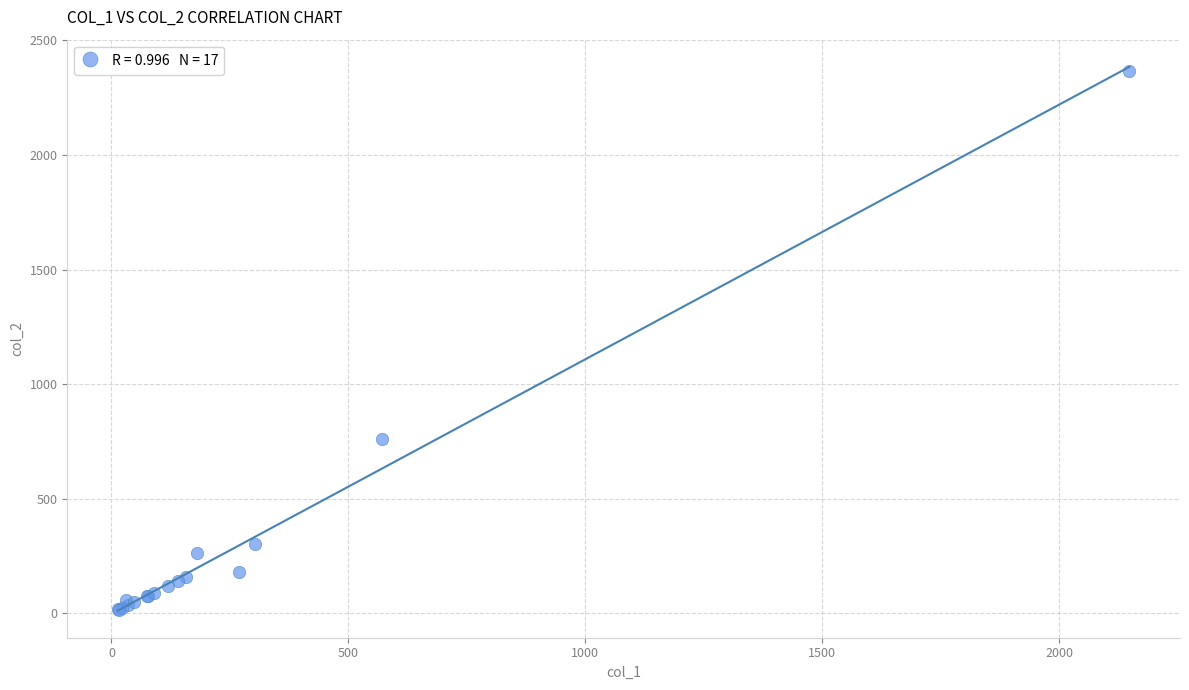

What Y value in the scatter plot is closest to 1191?

760.0